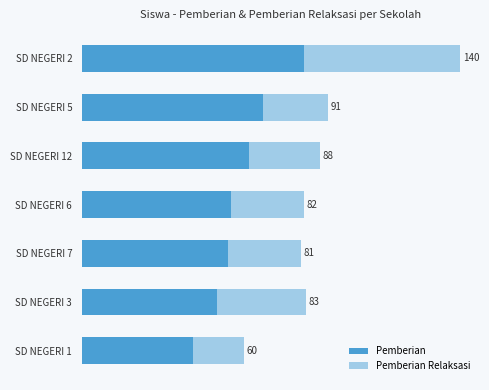

What are all the series names shown in the legend?

Pemberian, Pemberian Relaksasi